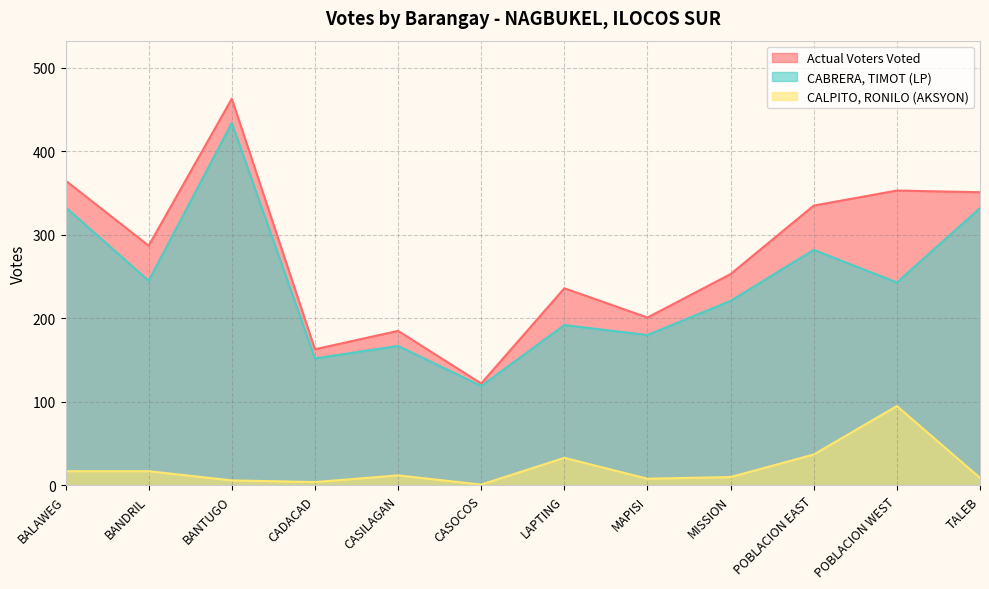

What is the label of the 4th point from the right?

MISSION